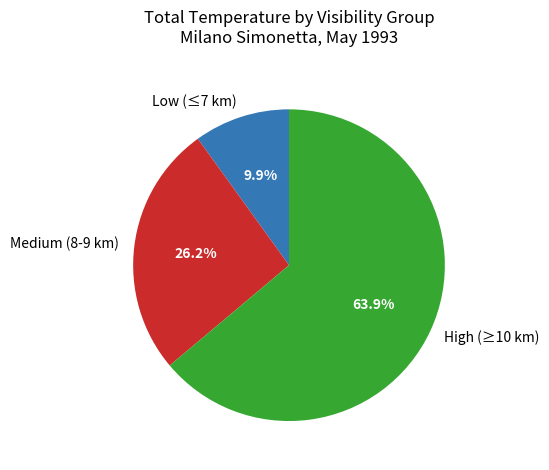

How many slices are in this pie chart?

3